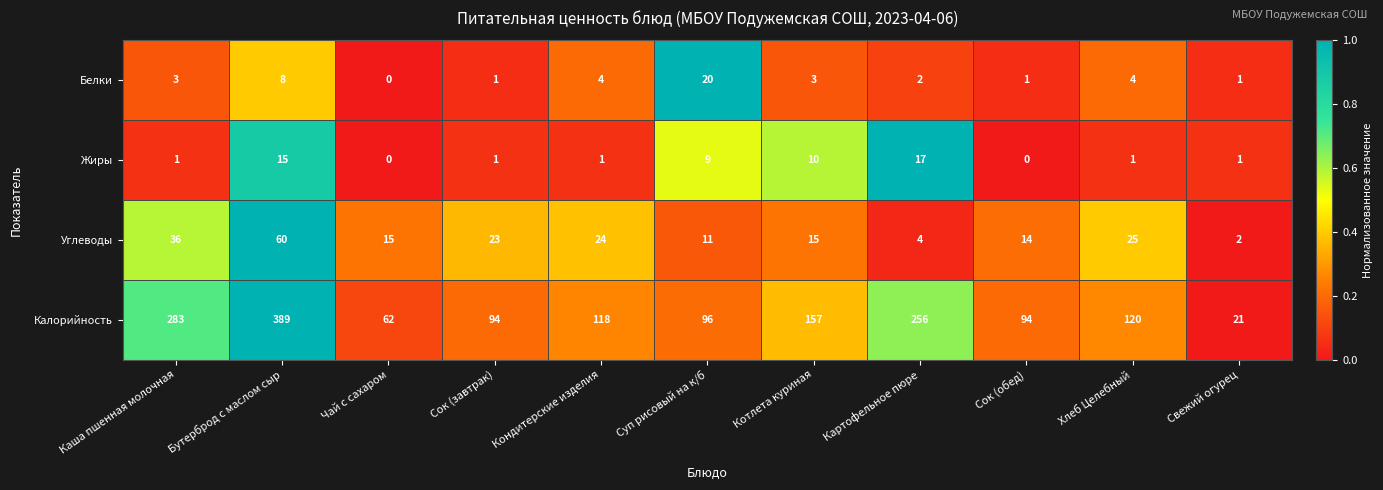

What is the maximum value shown in the chart?

389